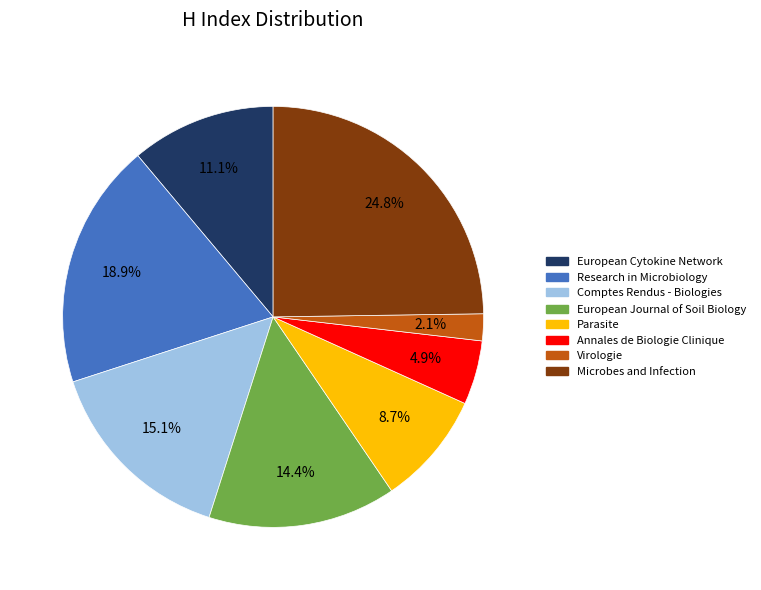

Does Parasite represent more than half of the total?

No